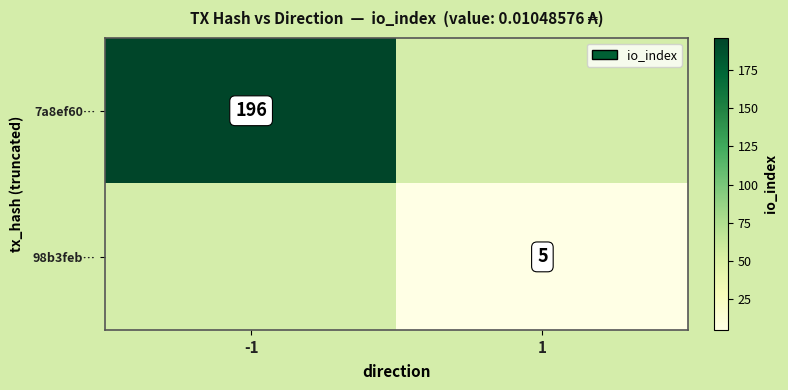

At how many categories does at least one series exceed 149?

1